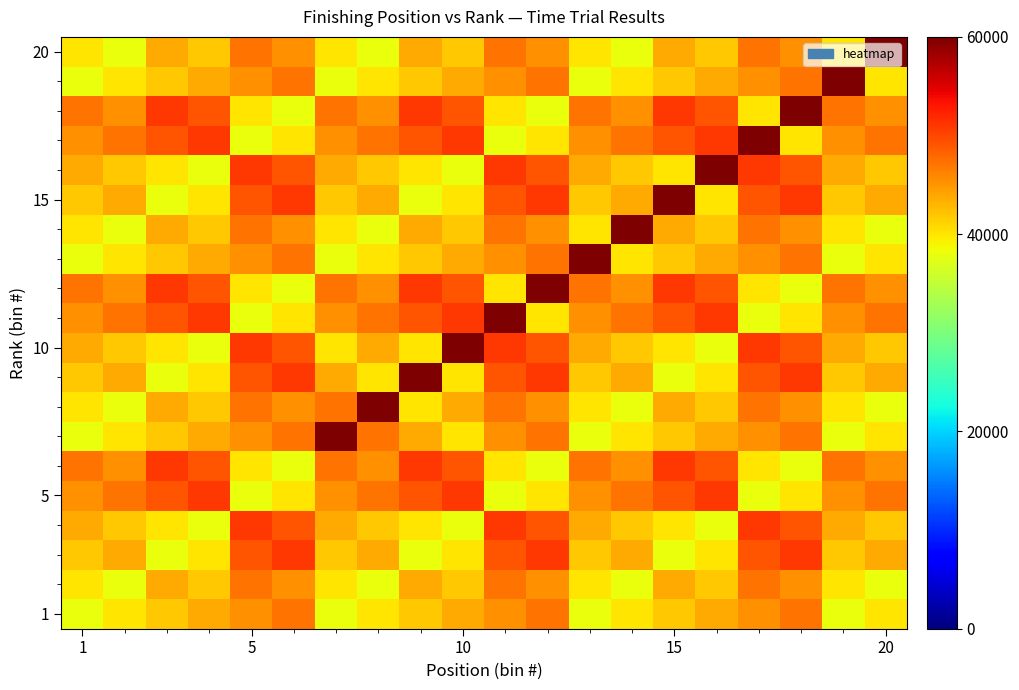

What is the smallest value displayed?

38181.8